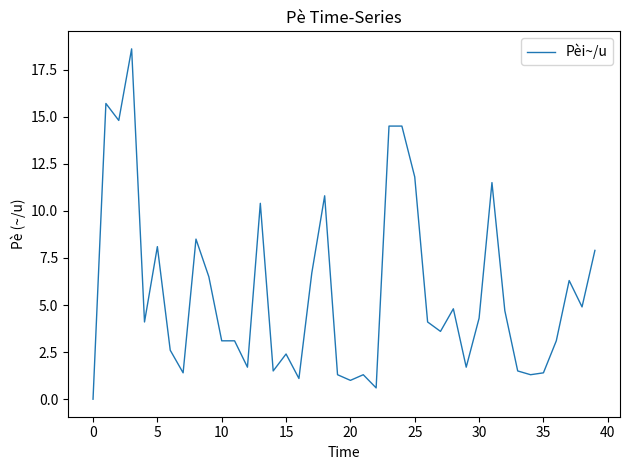

True or false: the data has more than 2 interior local peaks.

True